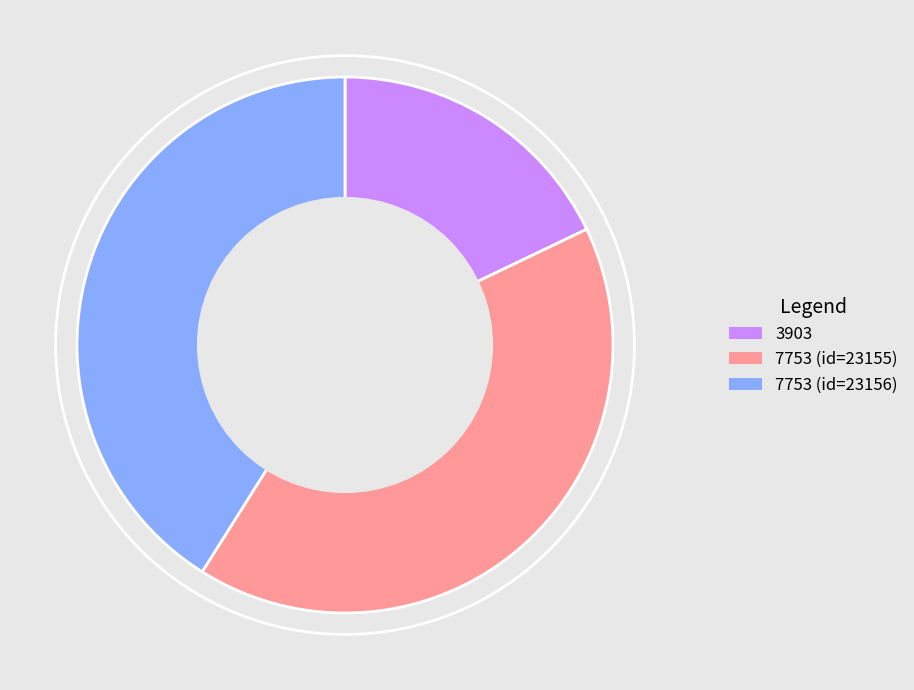

Does 7753 (id=23155) represent more than half of the total?

No